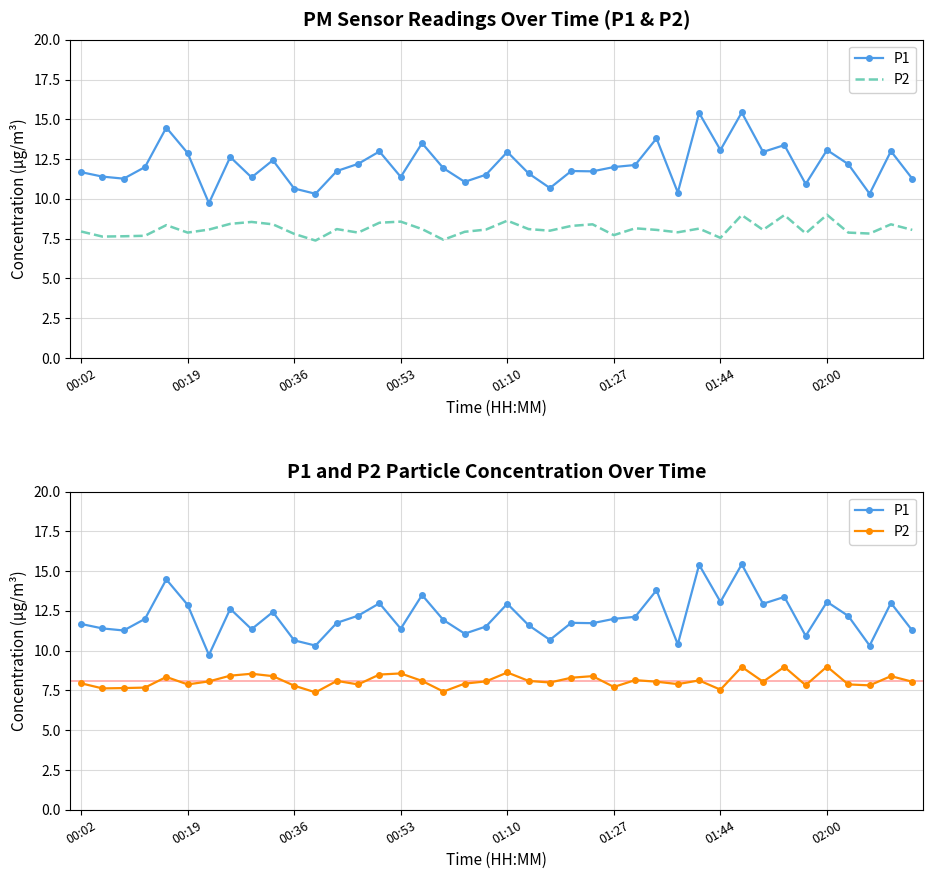

True or false: P2 and P1 intersect in this chart.

False